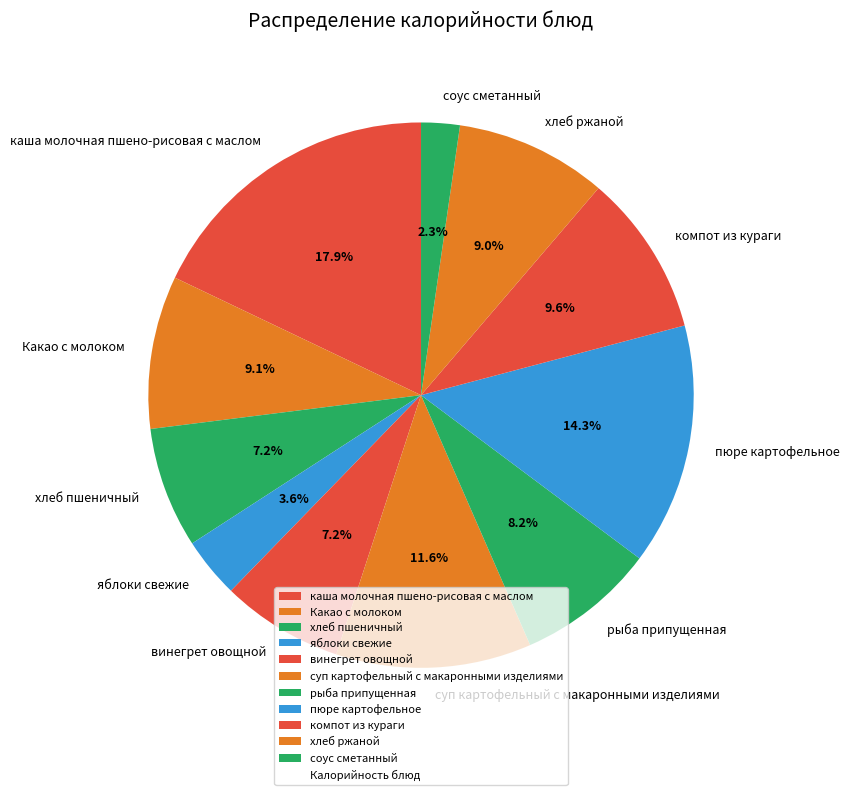

Is there a majority slice in this chart?

No